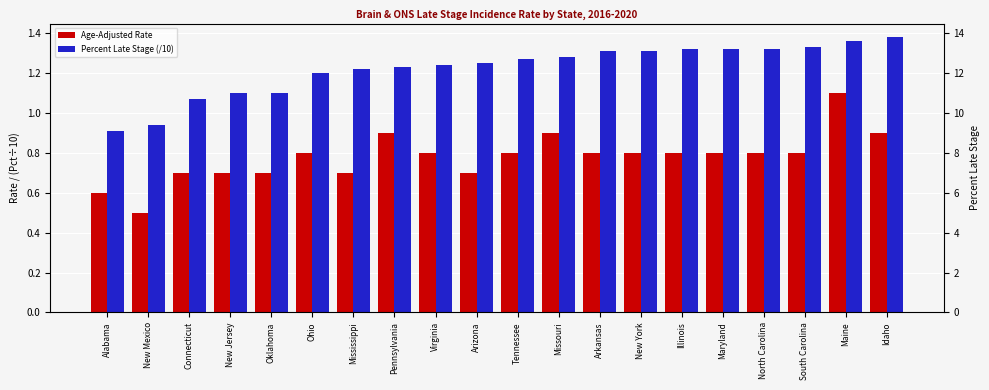

What are all the series names shown in the legend?

Age-Adjusted Rate, Percent Late Stage (/10)